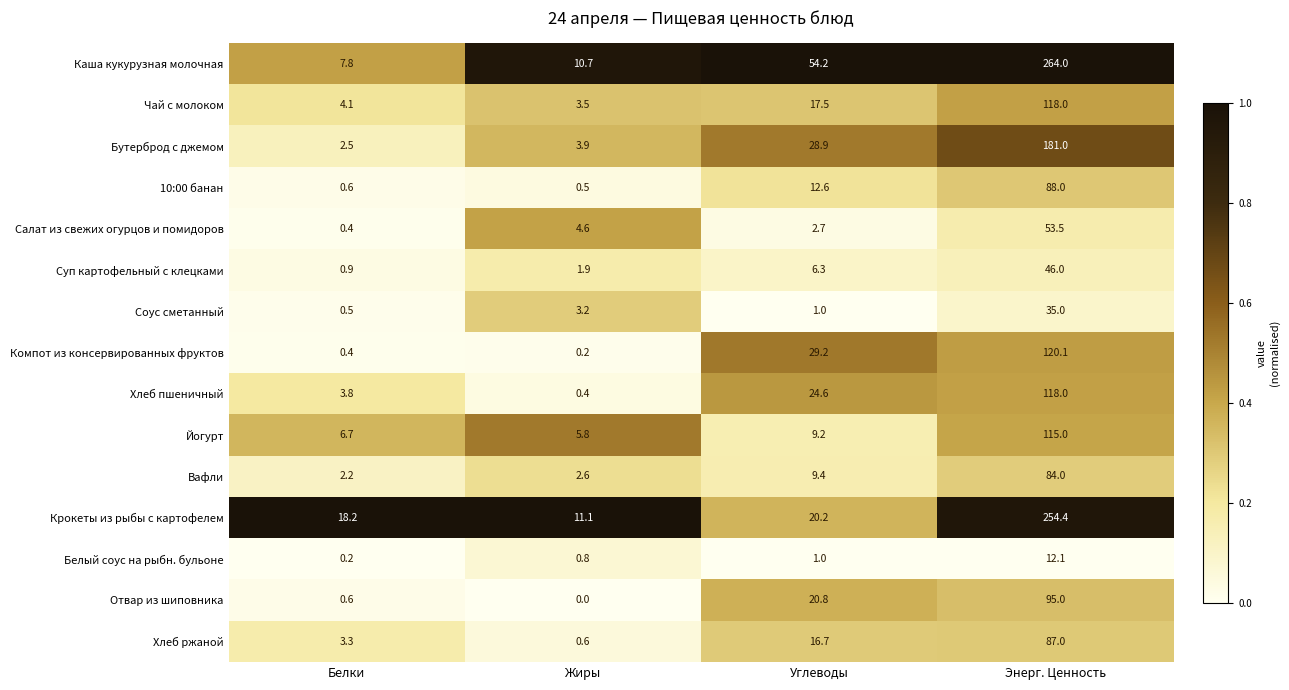

What is the difference between the maximum and minimum values in the Суп картофельный с клецками series?

45.1